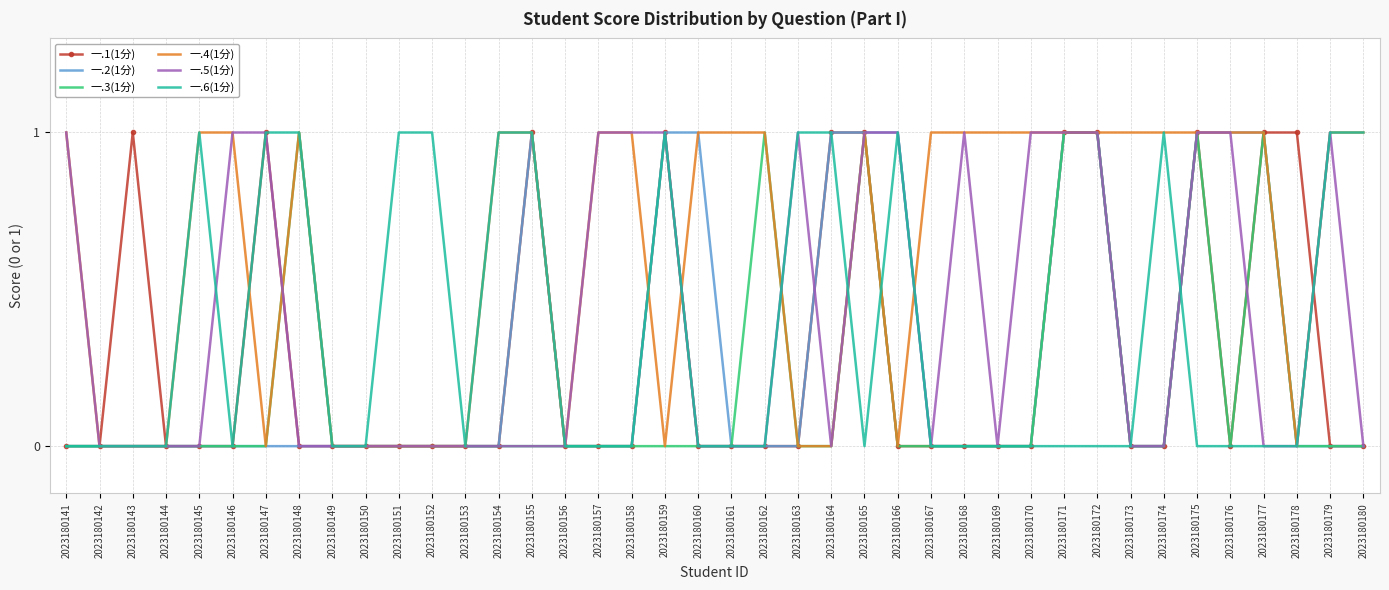

What is the sum of the 一.3(1分) values at 2023180155 and 2023180171?

1